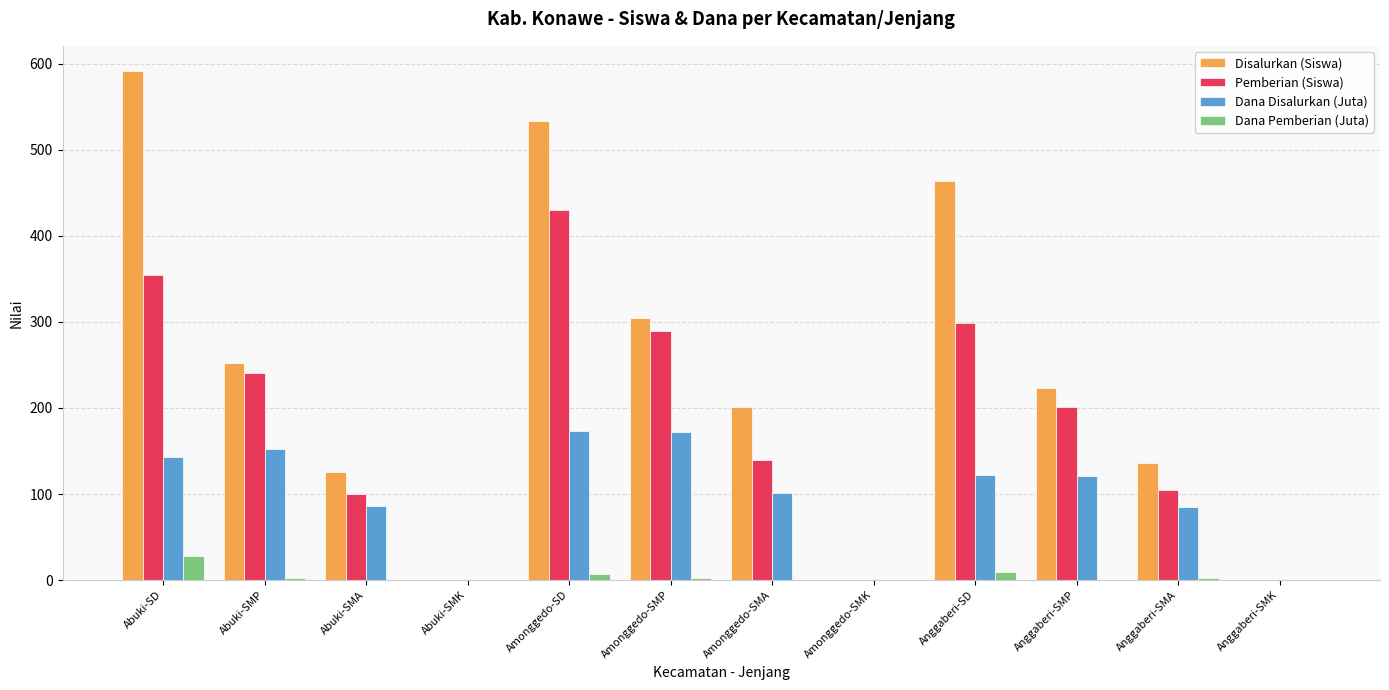

How many data points in Dana Disalurkan (Juta) are above 120?

6